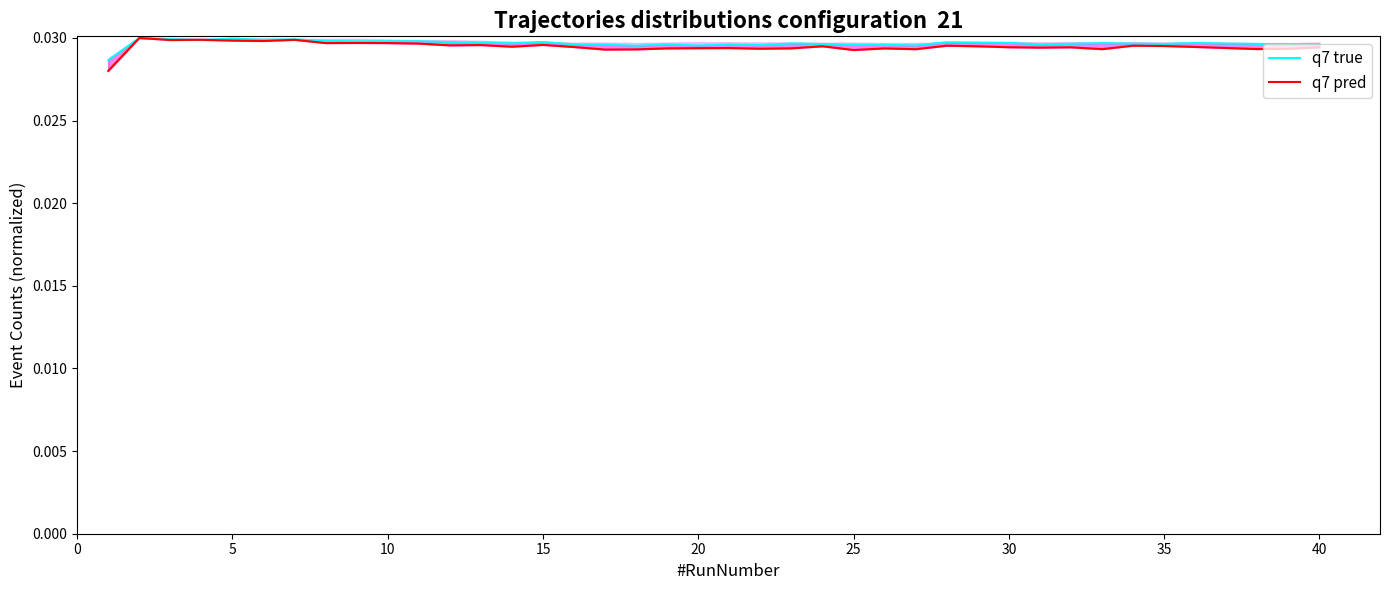

Which series ends up on top after the final intersection of q7 true and q7 pred?

q7 true